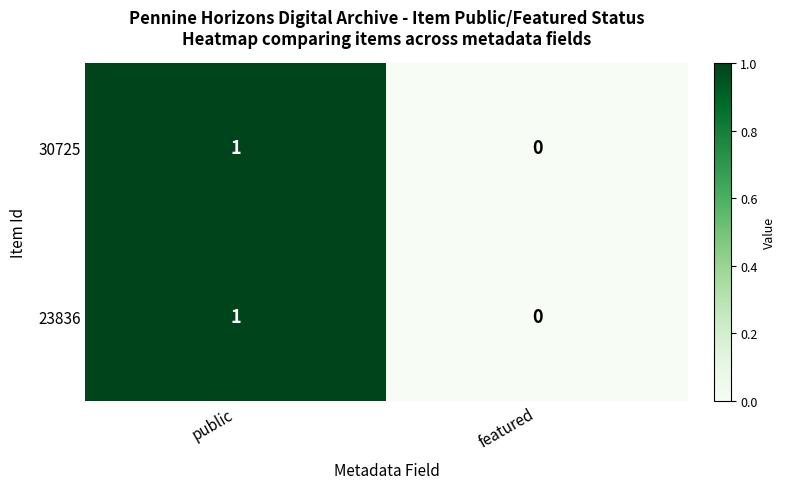

The 30725 series shows 0 at featured. True or false?

True